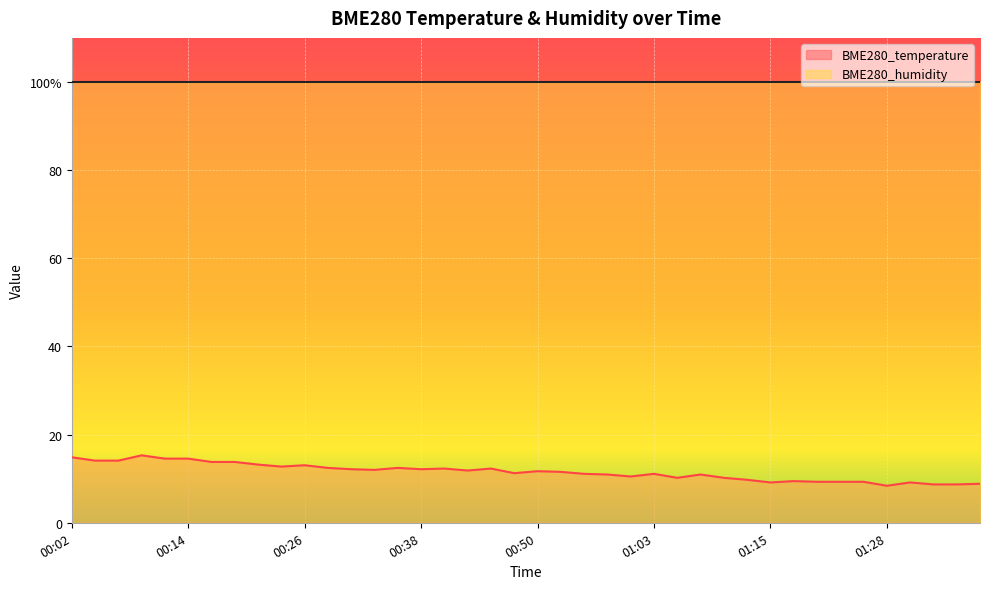

Rank the categories by value from lowest to highest.

01:28, 01:33, 01:35, 01:38, 01:15, 01:30, 01:20, 01:23, 01:25, 01:18, 01:13, 01:05, 01:10, 01:00, 00:58, 01:07, 00:55, 01:03, 00:48, 00:53, 00:50, 00:43, 00:33, 00:31, 00:38, 00:41, 00:45, 00:28, 00:36, 00:23, 00:26, 00:21, 00:16, 00:19, 00:04, 00:06, 00:11, 00:14, 00:02, 00:09